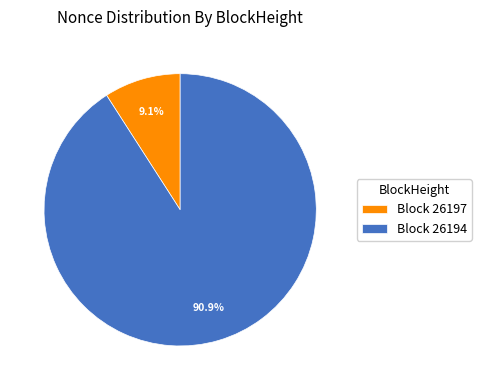

Is there a majority slice in this chart?

Yes